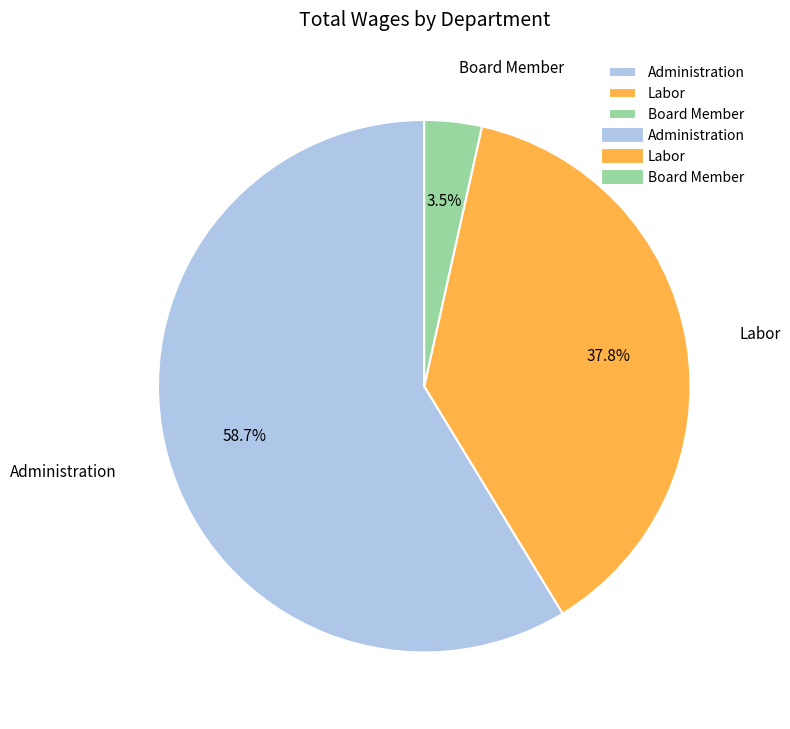

What is the largest slice in the pie chart?

Administration